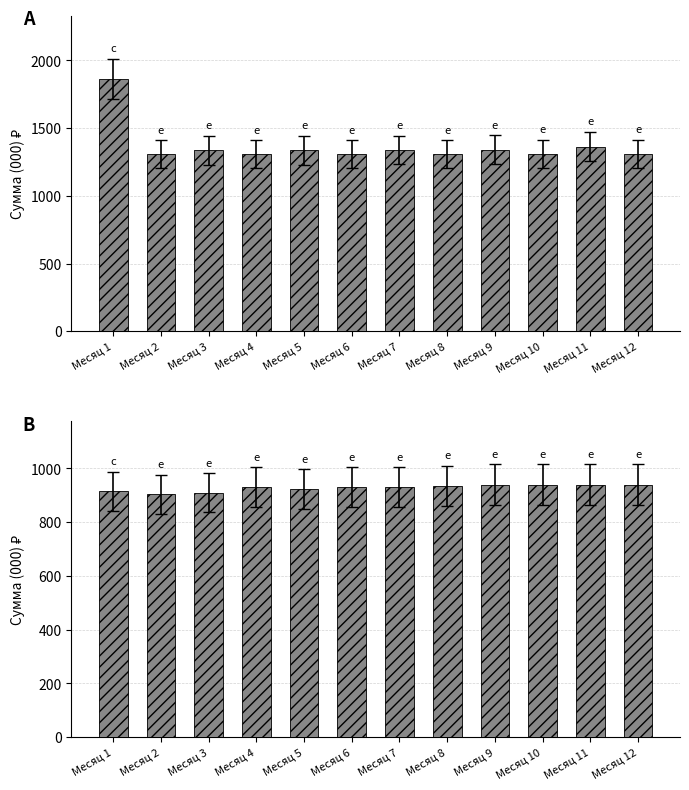

At which category is the sum across all series the highest?

Месяц 1